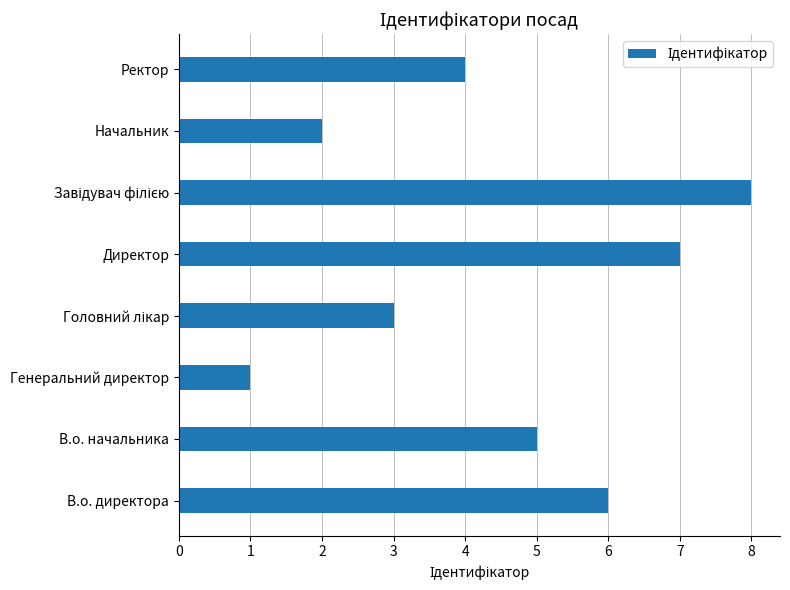

What is the smallest value displayed?

1